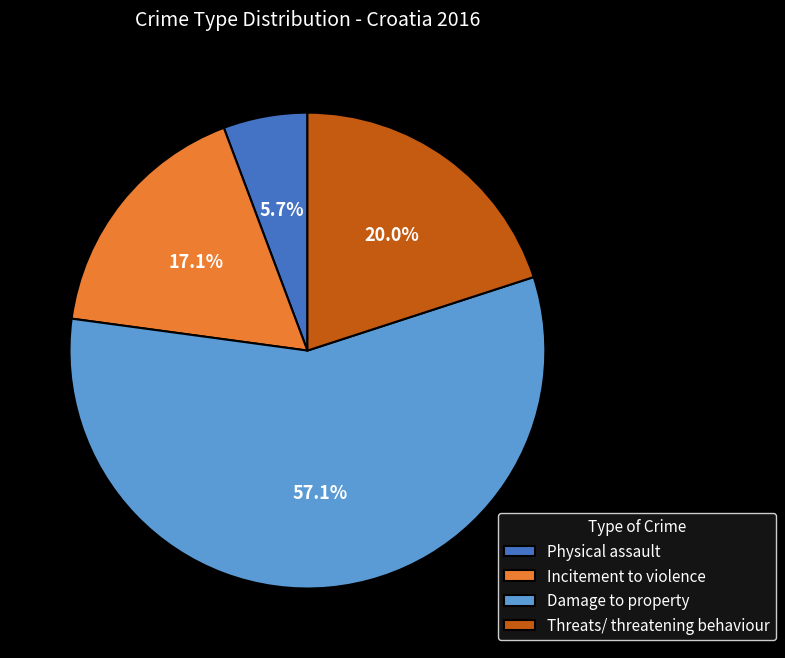

True or false: Damage to property accounts for 57% of the total.

True